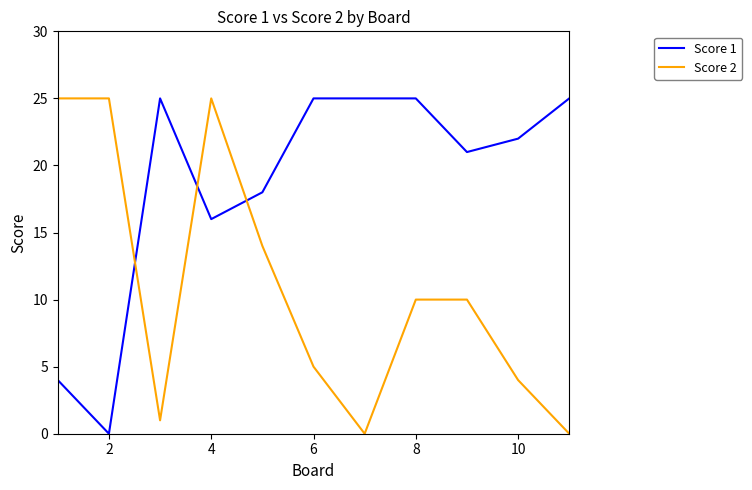

What are all the series names shown in the legend?

Score 1, Score 2